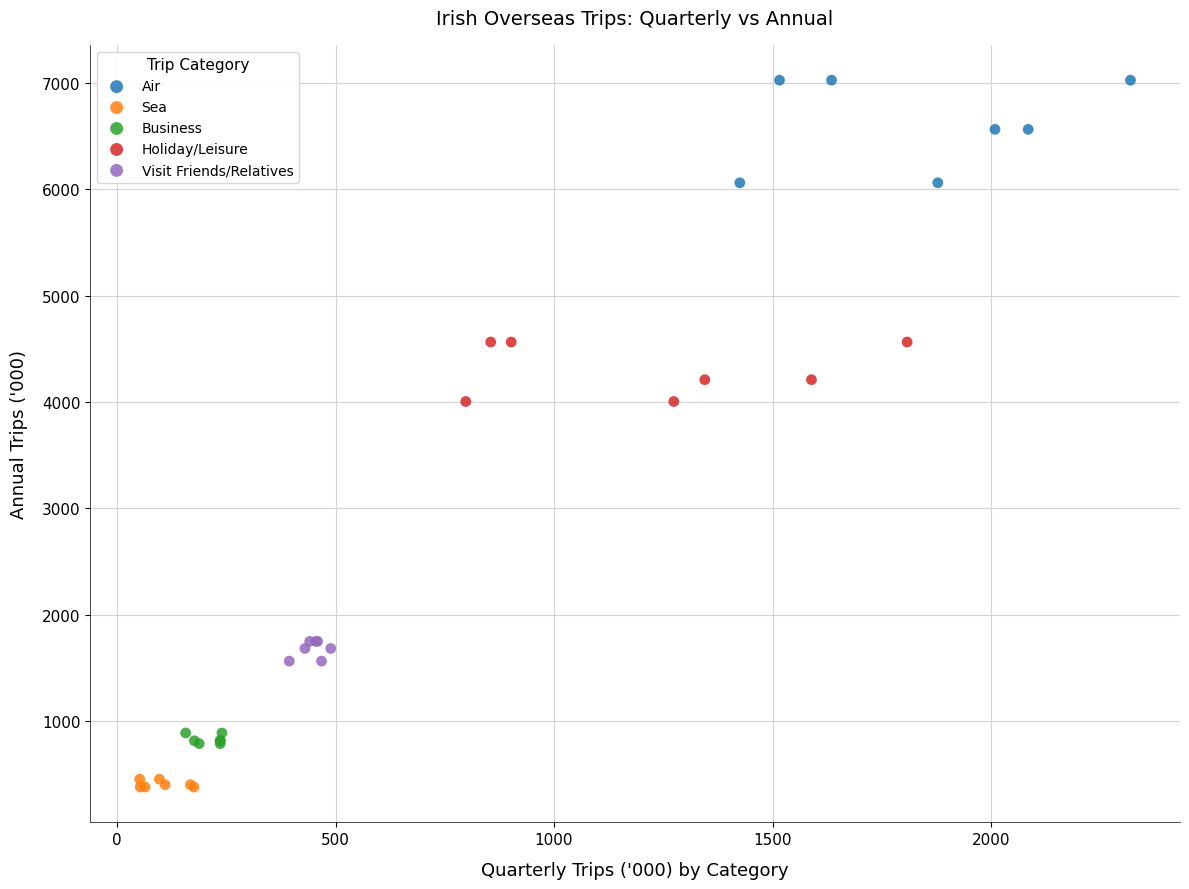

Which series reaches the minimum Y coordinate?

Sea